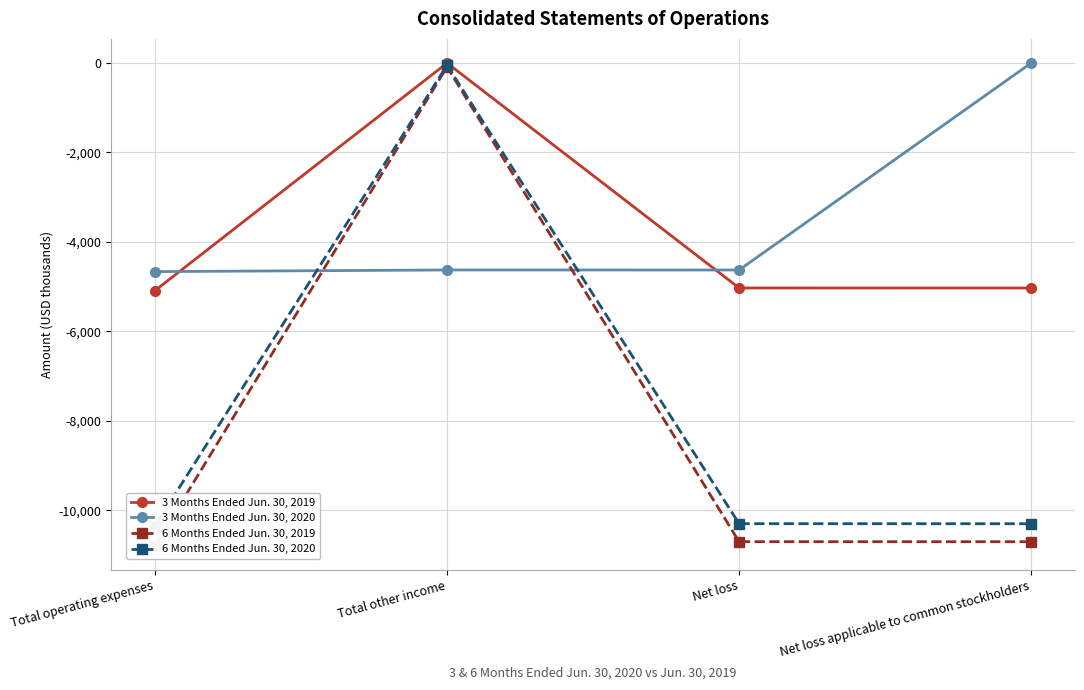

What is the label of the 1st point from the left?

Total operating expenses